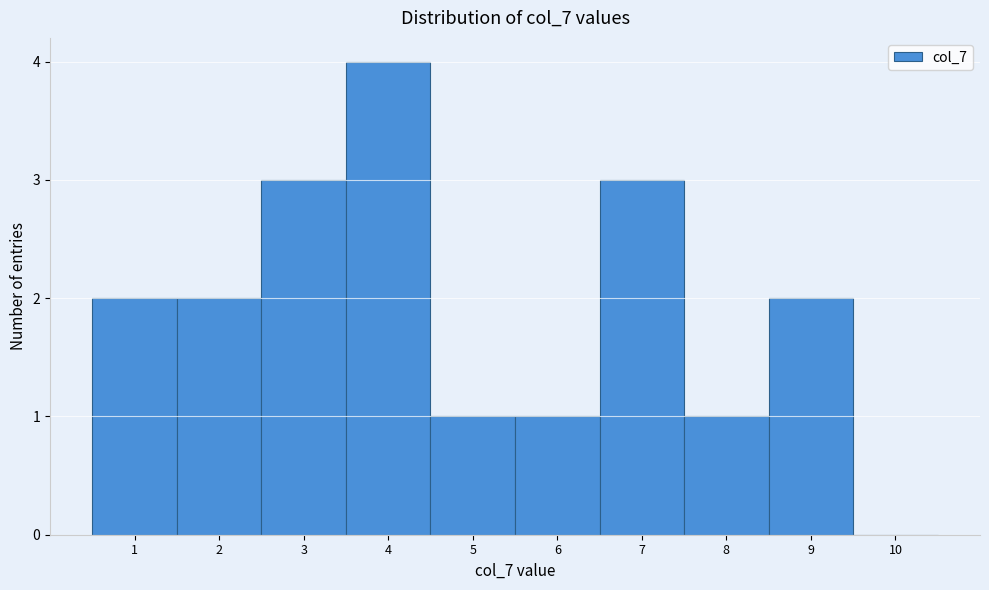

Which range on the x-axis has the tallest bar?

3.5 to 4.5